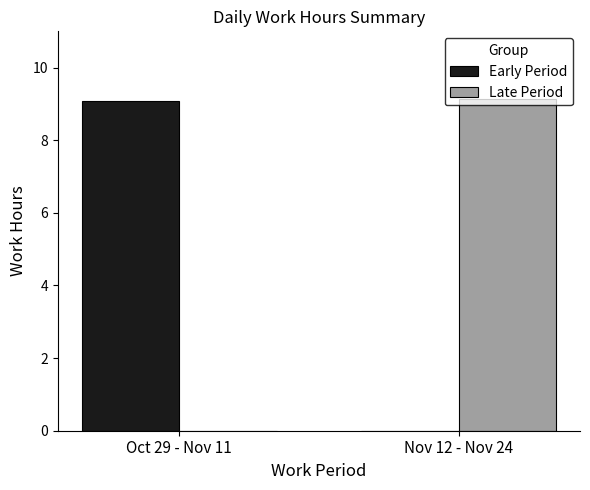

What is the sum of the Late Period values at Nov 12 - Nov 24 and Oct 29 - Nov 11?

9.2